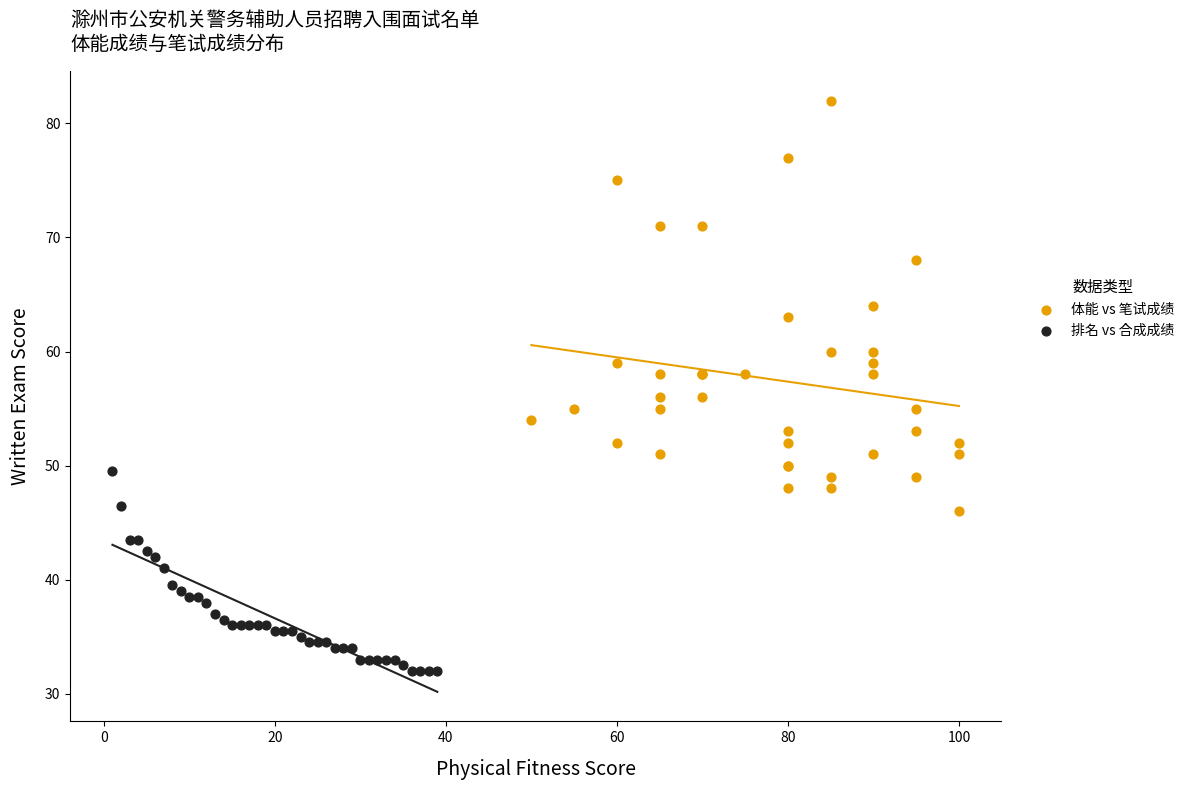

Which series has the largest Y range (max minus min)?

体能 vs 笔试成绩